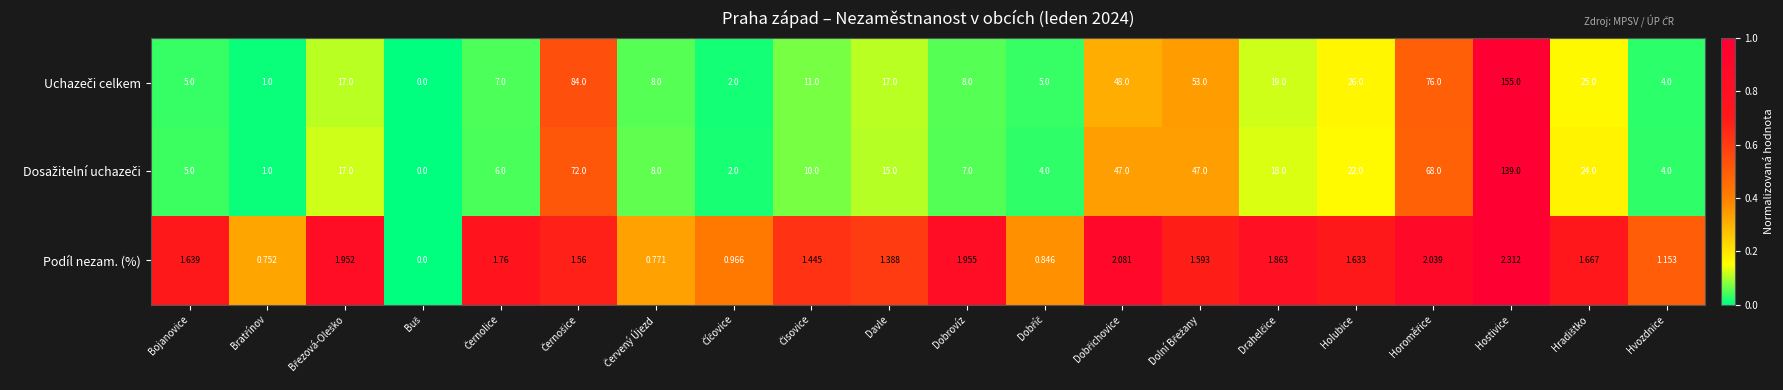

Where does the Podíl nezam. (%) series first go above 1?

Bojanovice